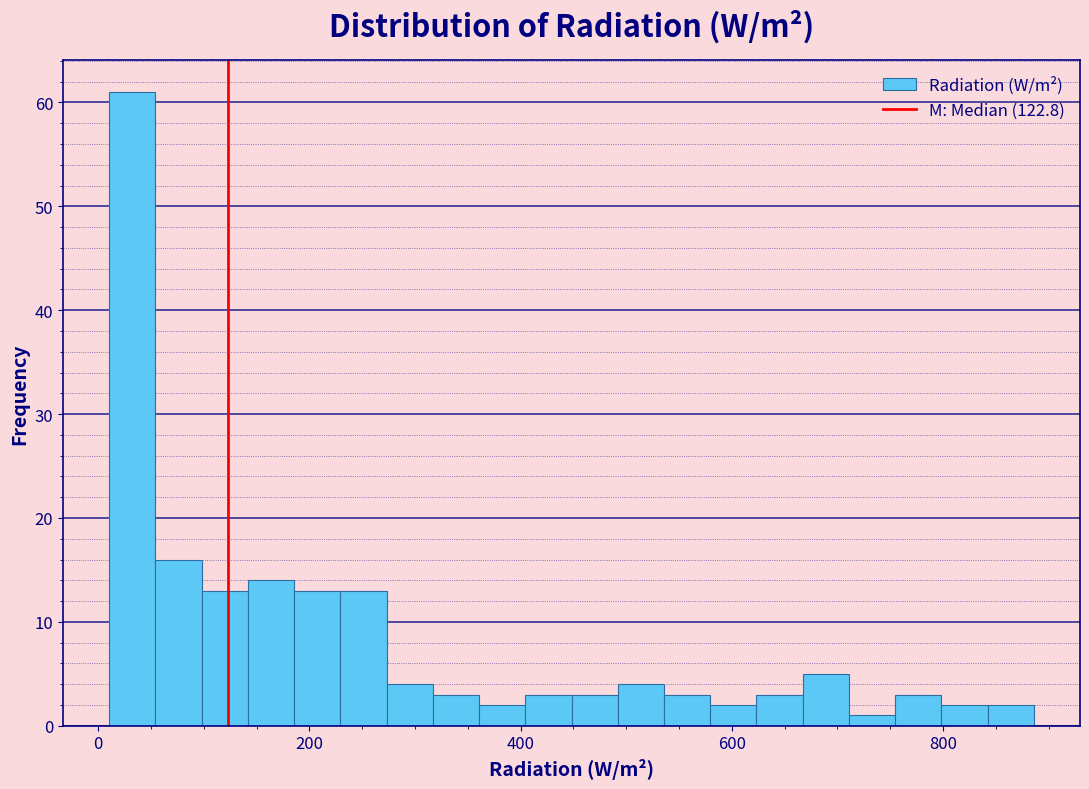

Read against the x-axis, roughly where is the centre of the tallest bar?

40